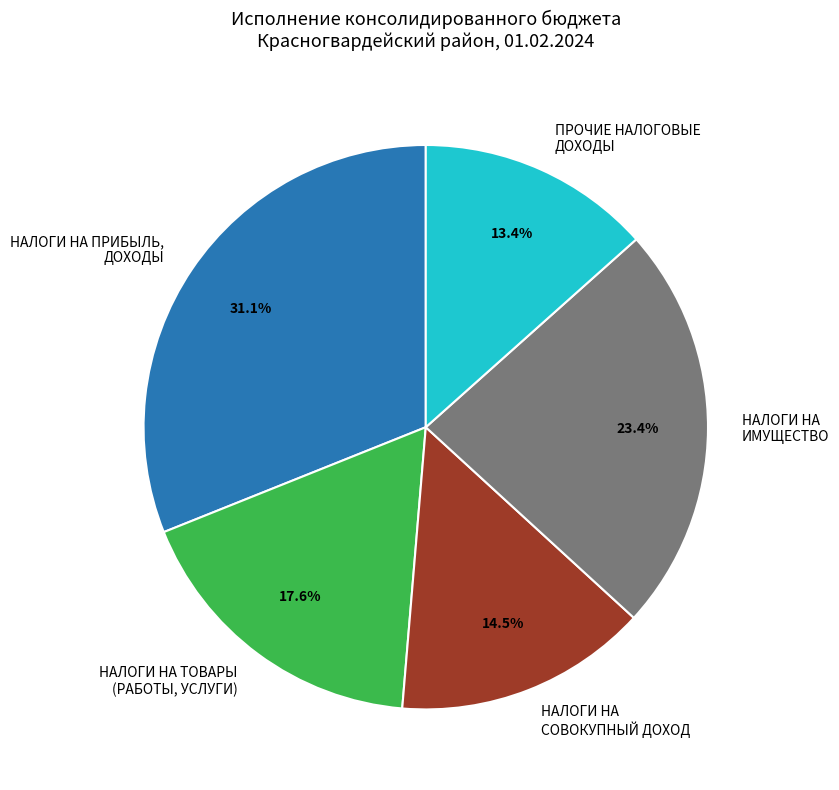

To the nearest percent, what portion does НАЛОГИ НА ИМУЩЕСТВО represent?

23%